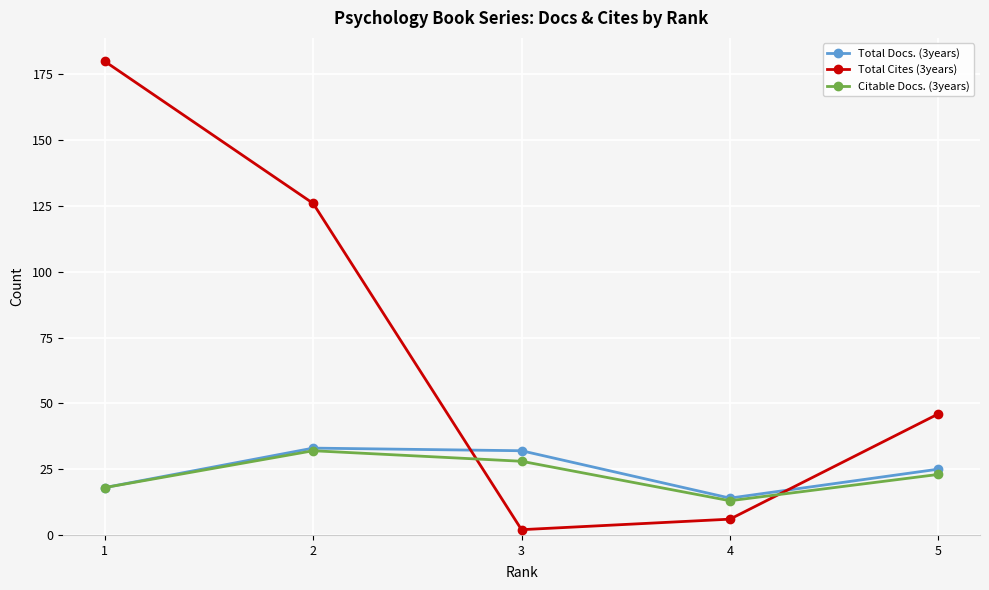

What is the value of the Total Docs. (3years) point at the 3rd from the left?

32